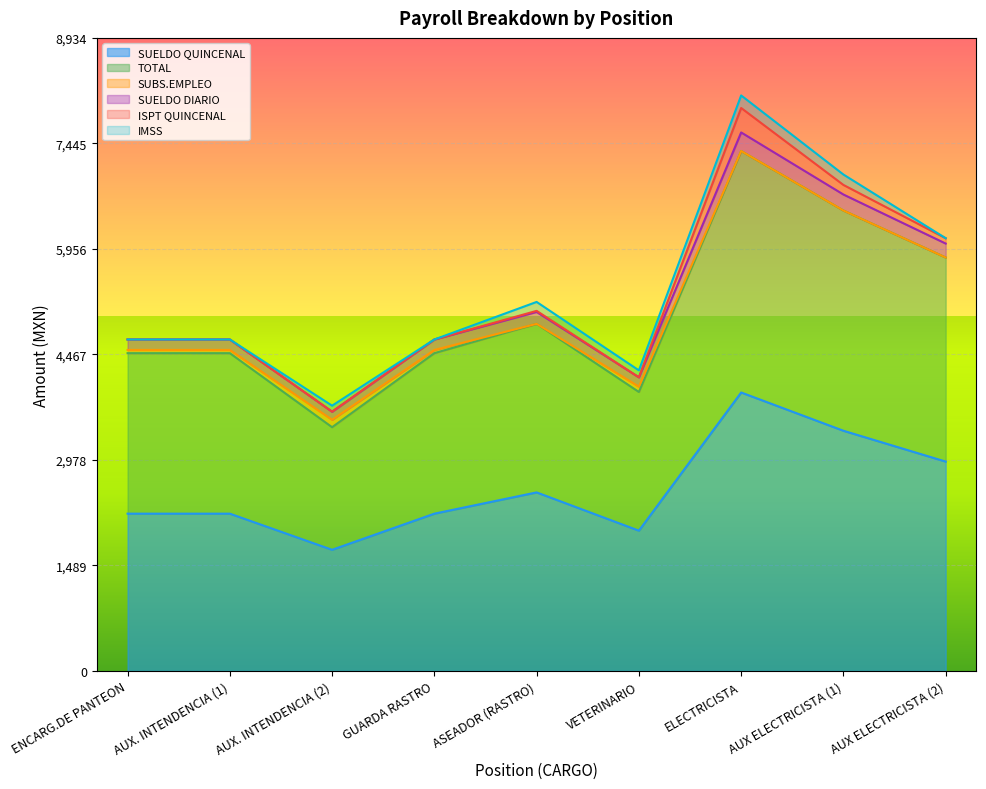

Read the SUELDO QUINCENAL value at ELECTRICISTA, to the nearest 50.

3950